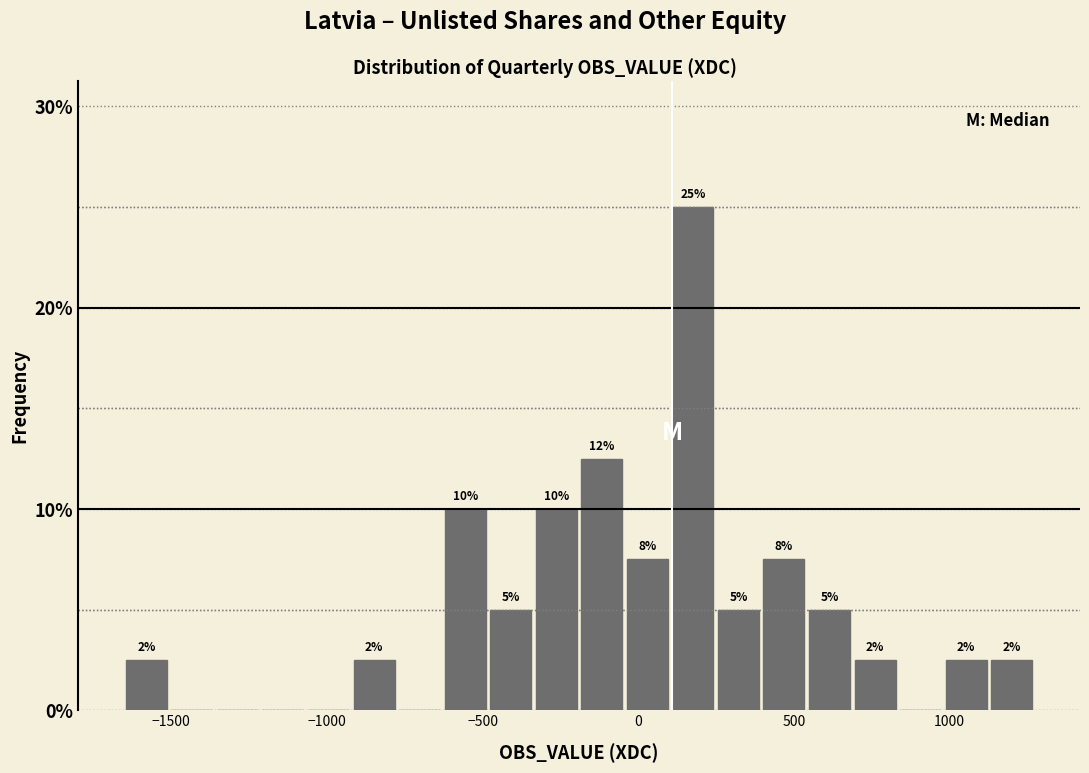

Read against the x-axis, roughly where is the centre of the tallest bar?

200